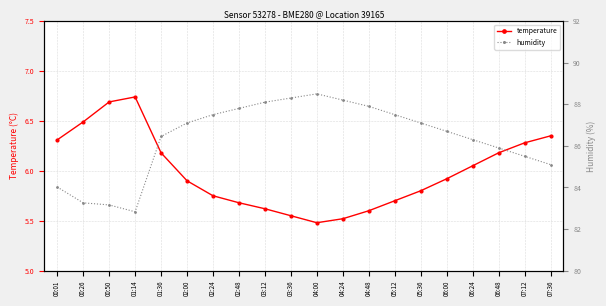

What is the difference between the maximum and second lowest values in the temperature series?

1.2